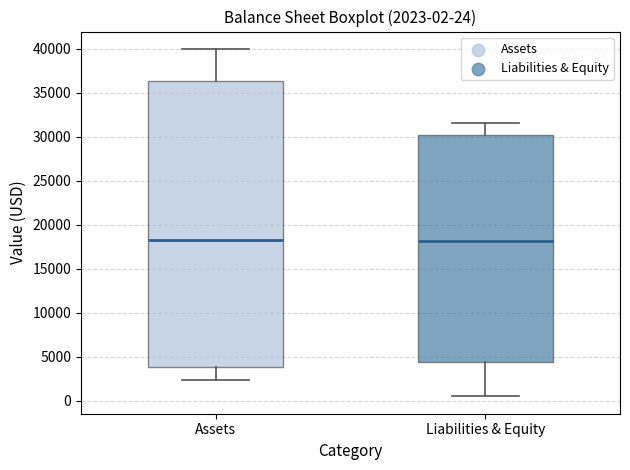

Which box is the tallest, from its lower edge to its upper edge?

Assets